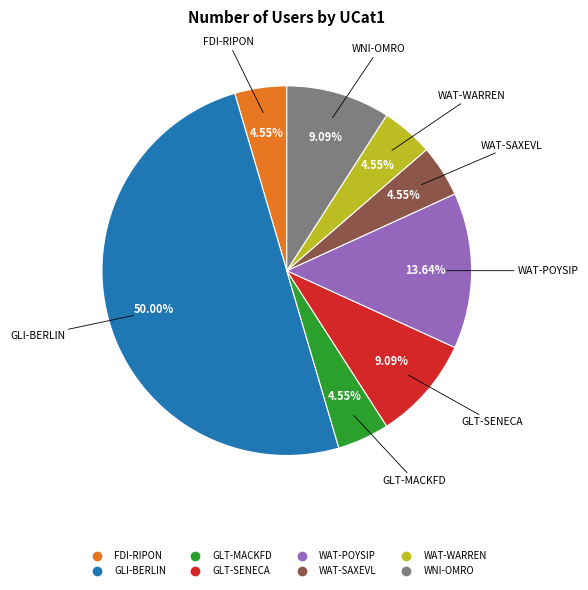

To the nearest percent, what is the difference between the largest and smallest slice percentages?

45%